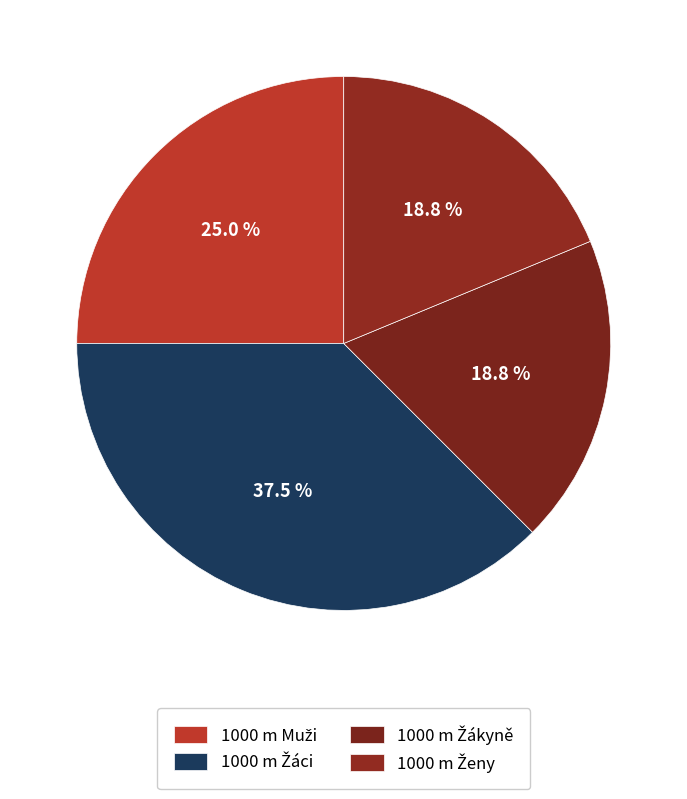

How many slices are in this pie chart?

4